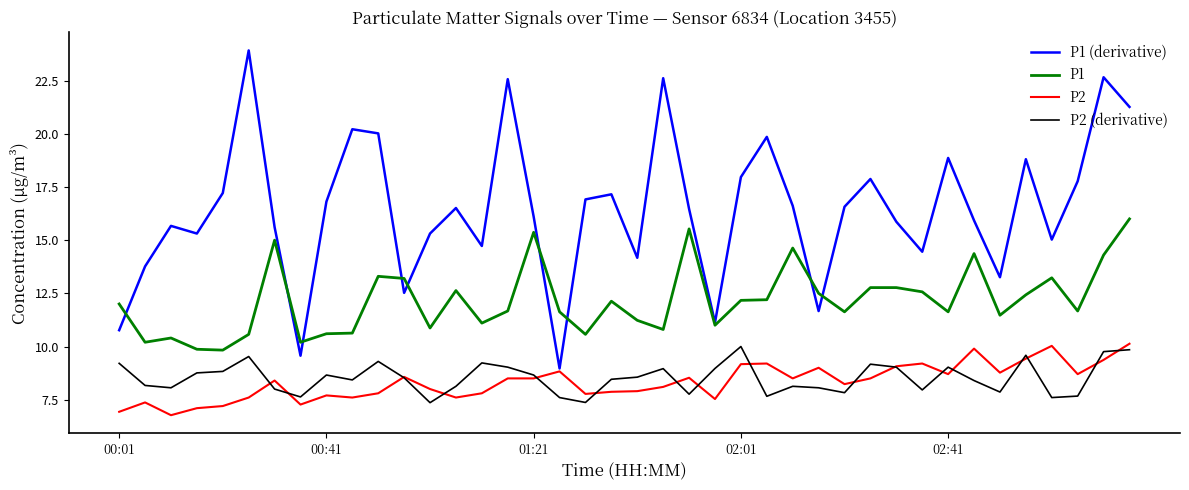

Which series has the widest spread of values?

P1 (derivative)